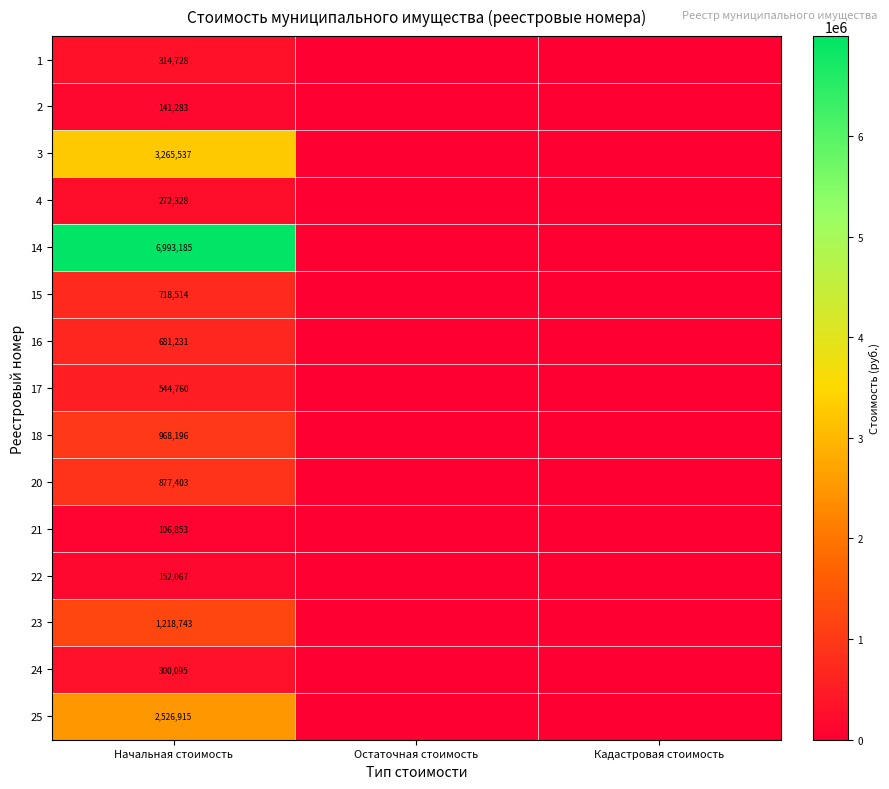

Is it true that 3 equals 1483888.6 at Начальная стоимость?

False